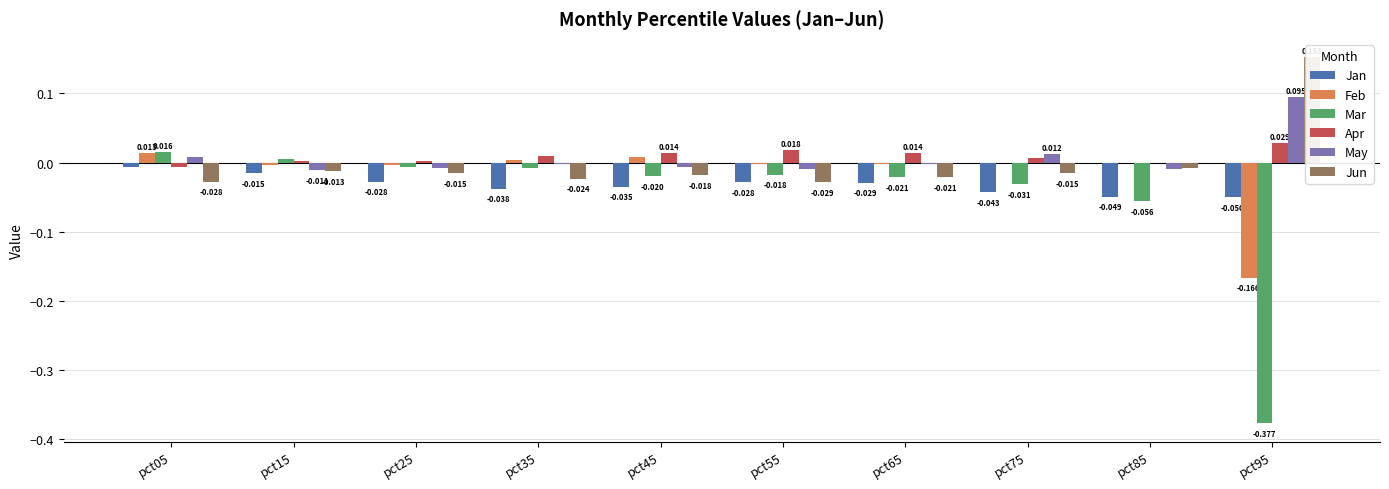

Which has a higher value, pct85 or pct55?

pct55